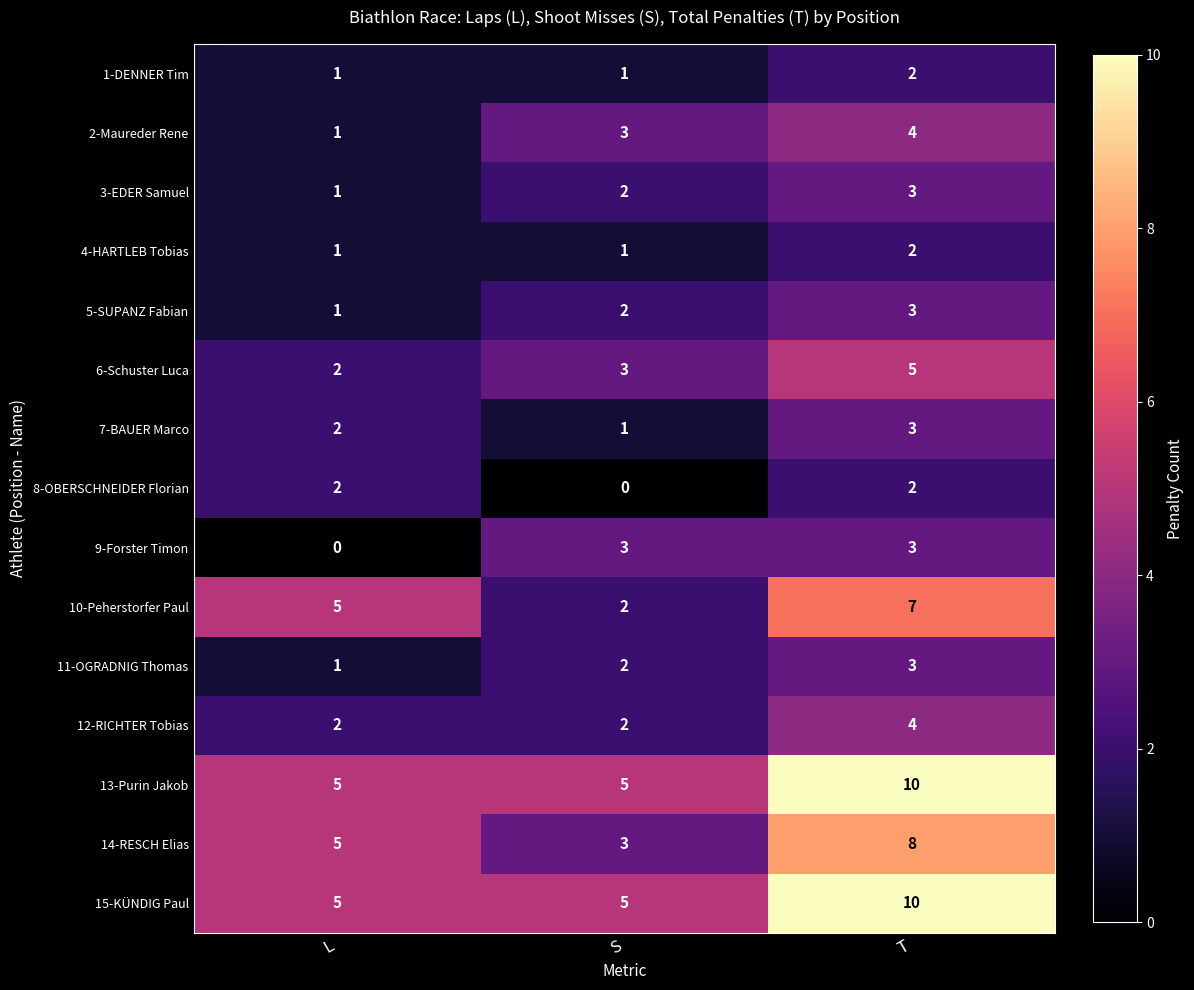

The 2-Maureder Rene series shows 1 at L. True or false?

True